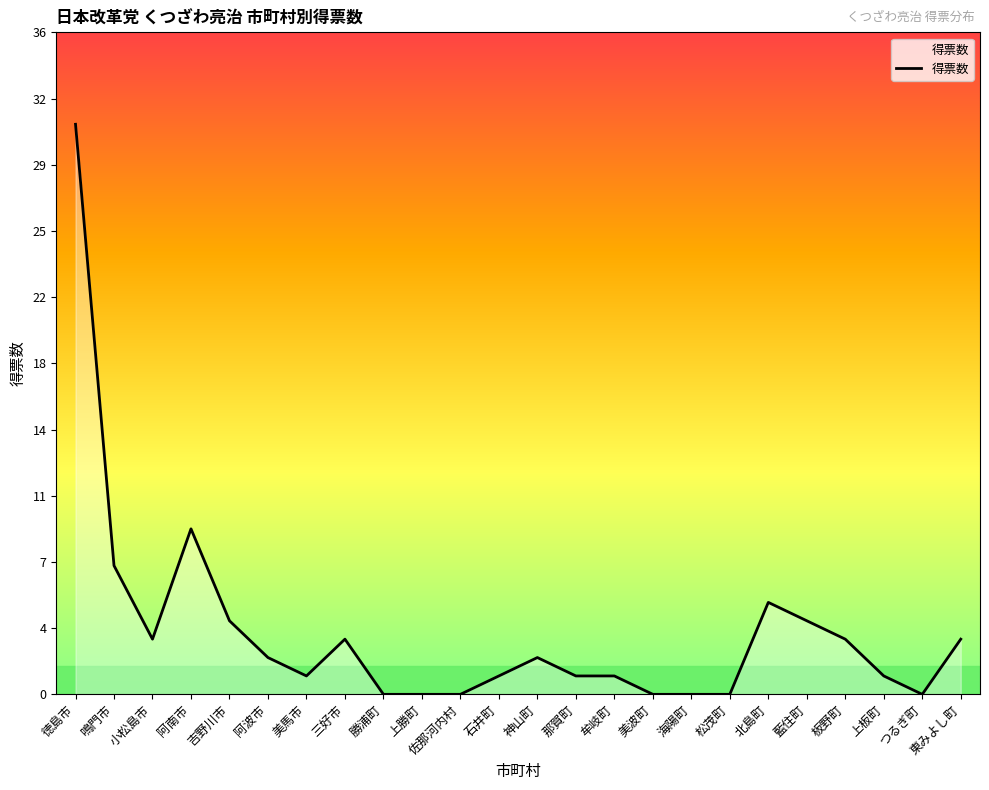

Is this an area chart (filled region under the line)?

Yes